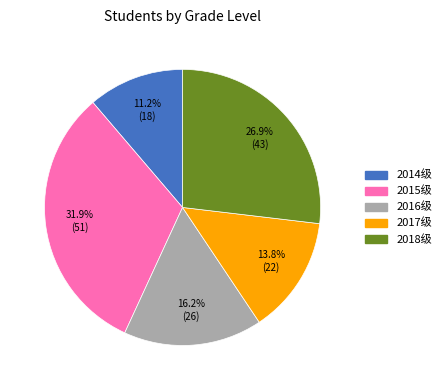

To the nearest percent, what is the difference between the largest and smallest slice percentages?

21%